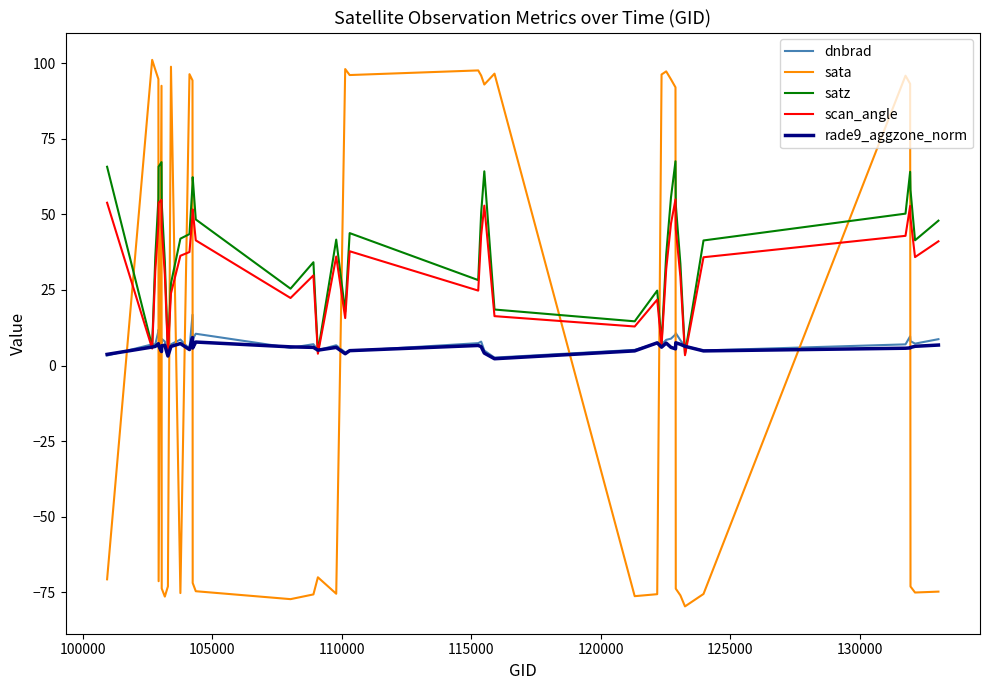

Which series has the largest range (max minus min)?

sata